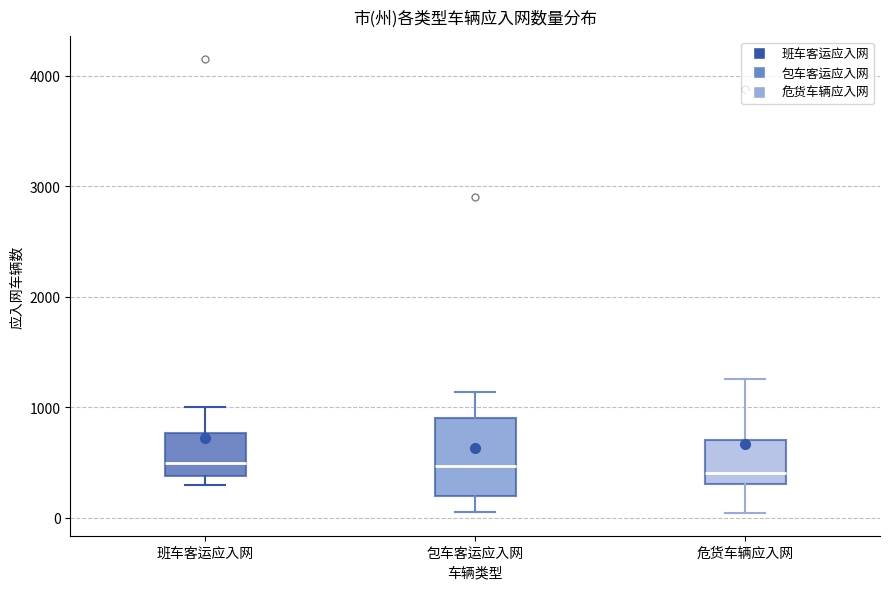

Reading left to right, transcribe this box plot: for each box, give where its median line is, the range the box spans, and where its two whiskers end, as read against the y-axis. The values are not printed on the chart, so give them approximately, as read against the axis.

班车客运应入网: median 500, box 400 to 800, whiskers 300 to 1000
包车客运应入网: median 500, box 200 to 900, whiskers 100 to 1100
危货车辆应入网: median 400, box 300 to 700, whiskers 0 to 1300